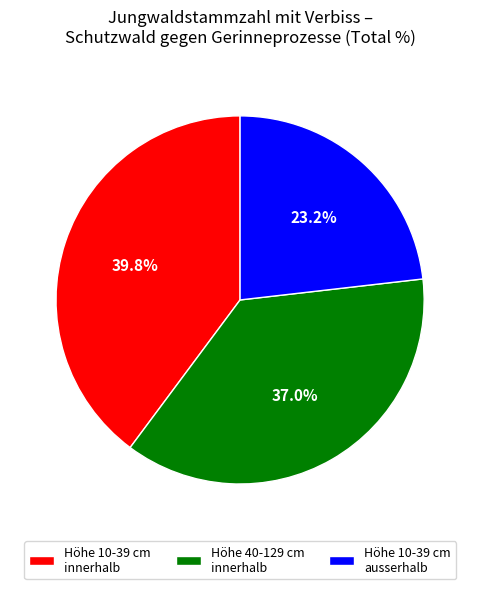

What is the total percentage of Höhe 10-39 cm innerhalb and Höhe 40-129 cm innerhalb?

76.8%